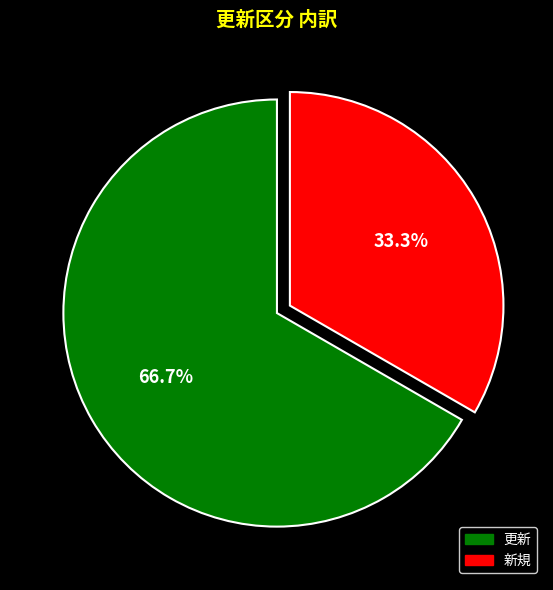

To the nearest percent, what portion does 新規 represent?

33%